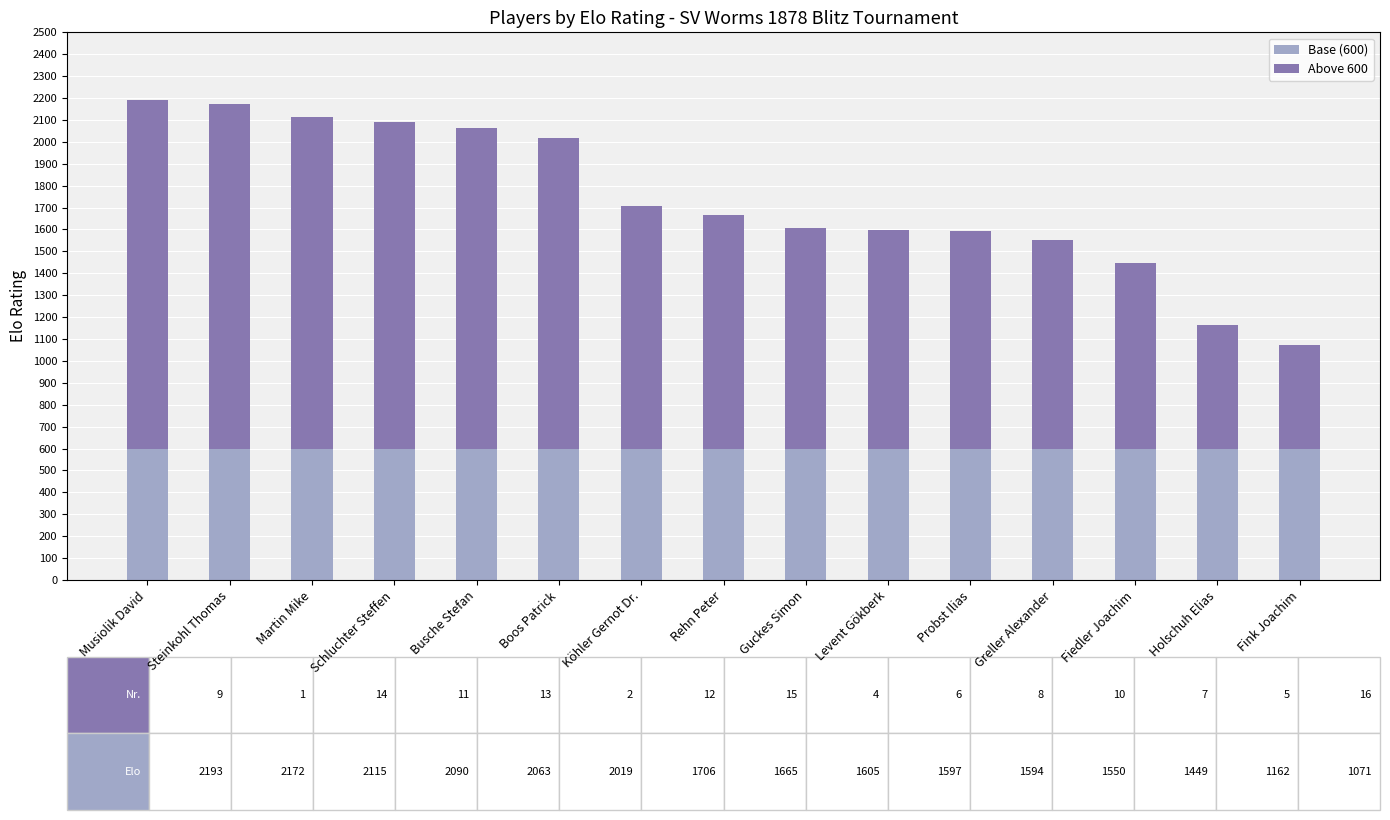

The value of Base (600) at Busche Stefan is 600. True or false?

True